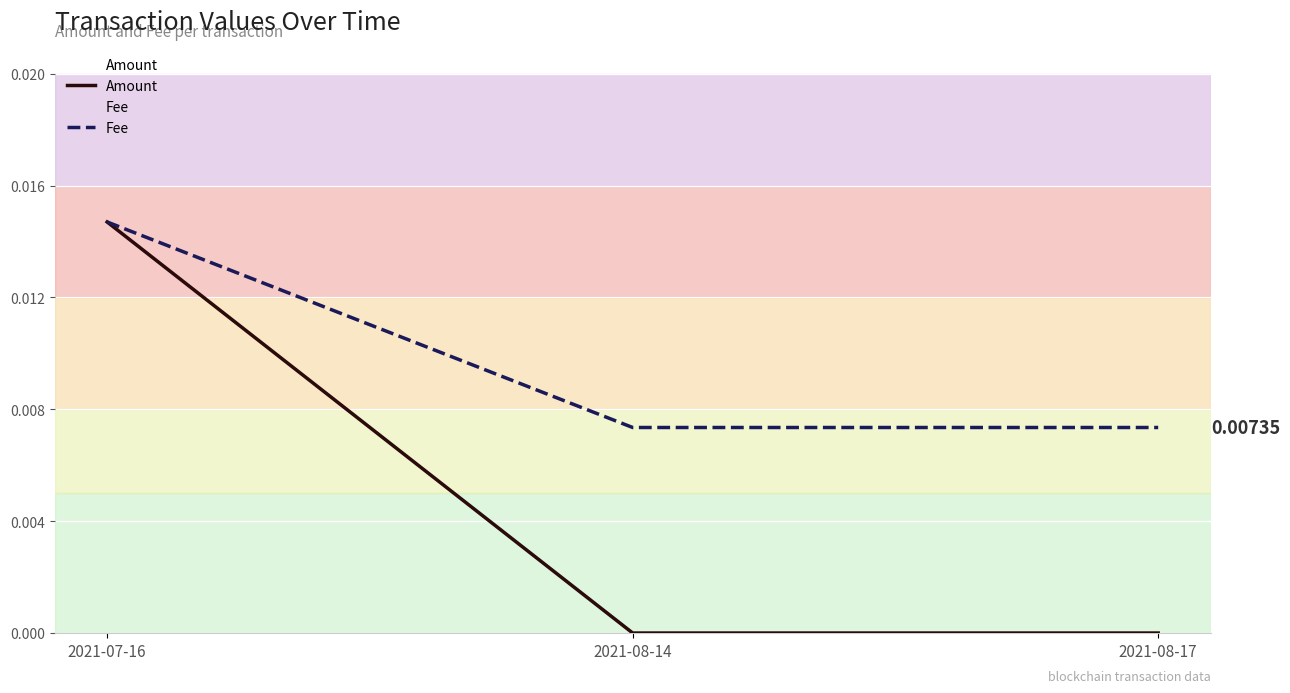

The value of Fee at 2021-08-17 is 0.0. True or false?

False